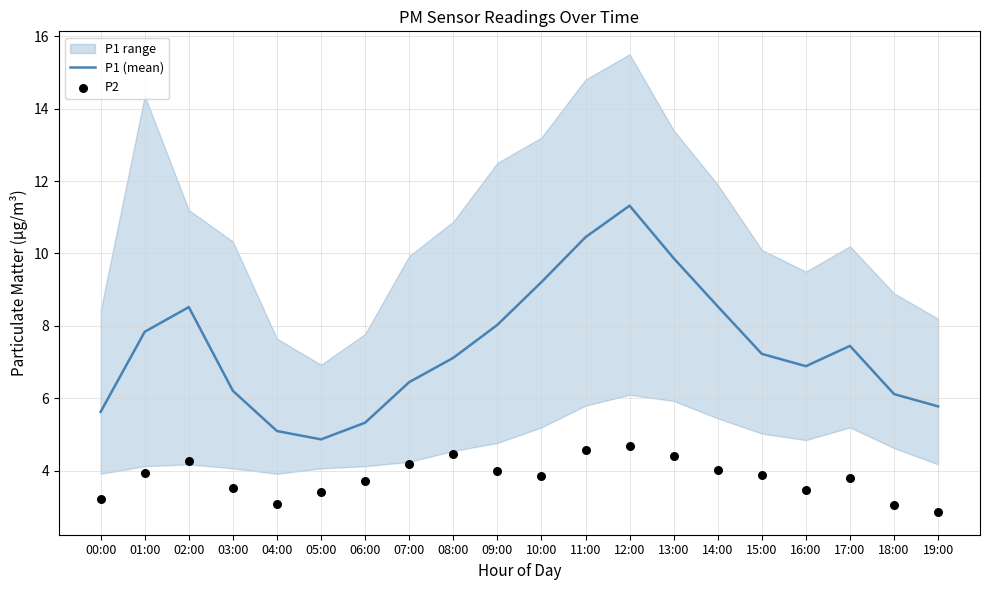

Which series has the widest spread of Y values?

P1 (mean)